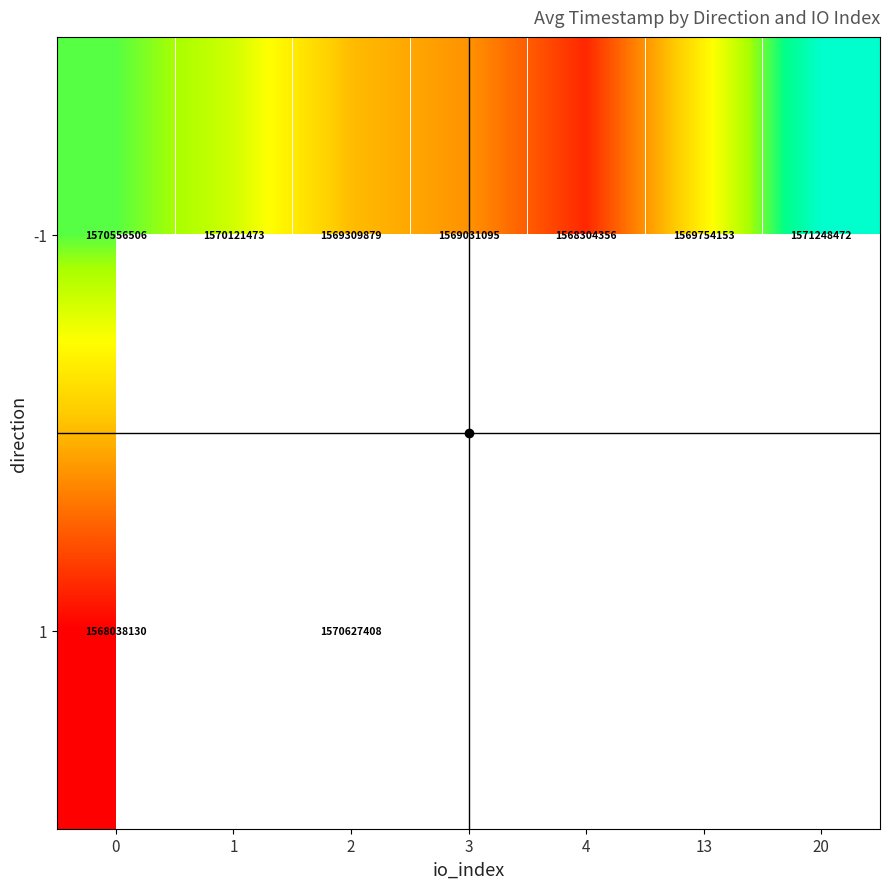

What is the difference between the -1 values at 4 and 1?

1817117.0